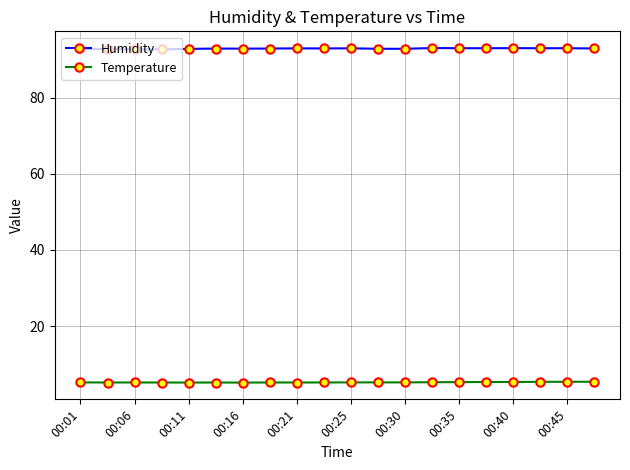

What is the highest value of the Temperature series?

5.4